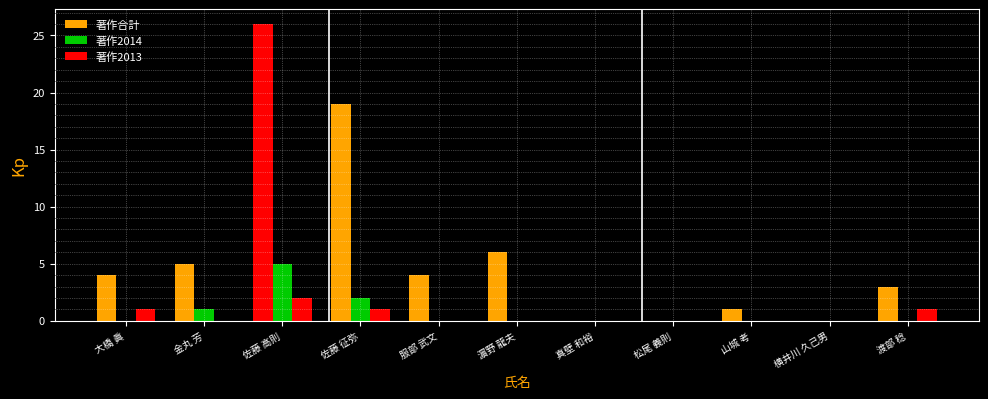

How many groups of bars are there?

11